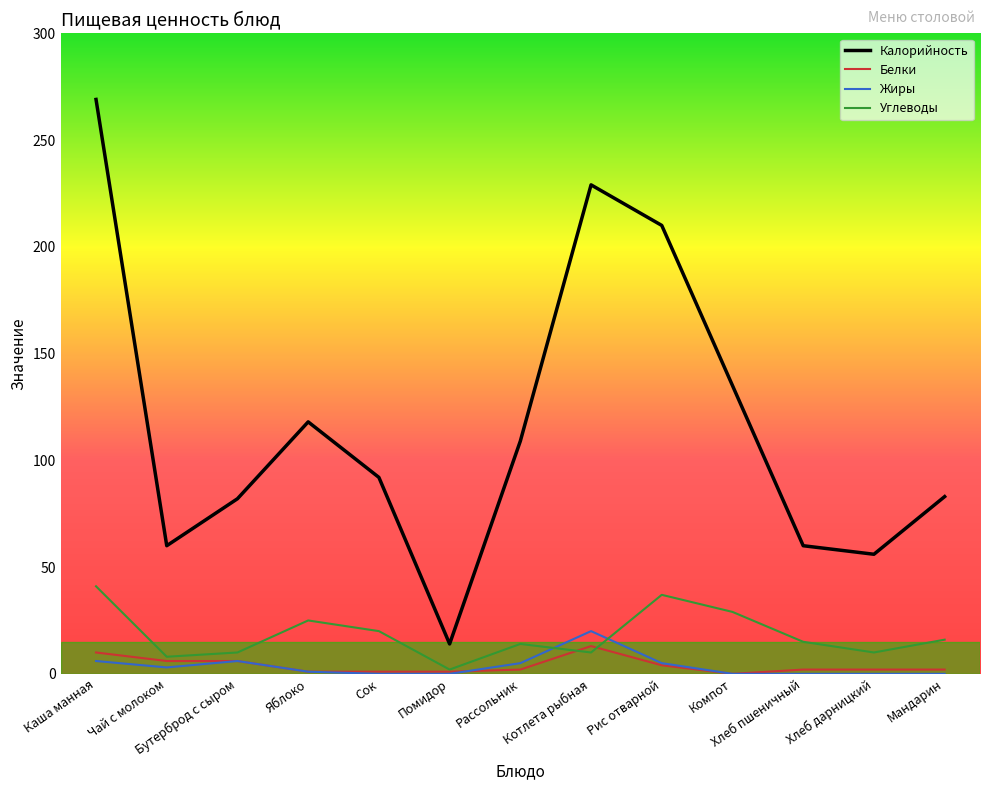

Does the chart have visible grid lines?

No